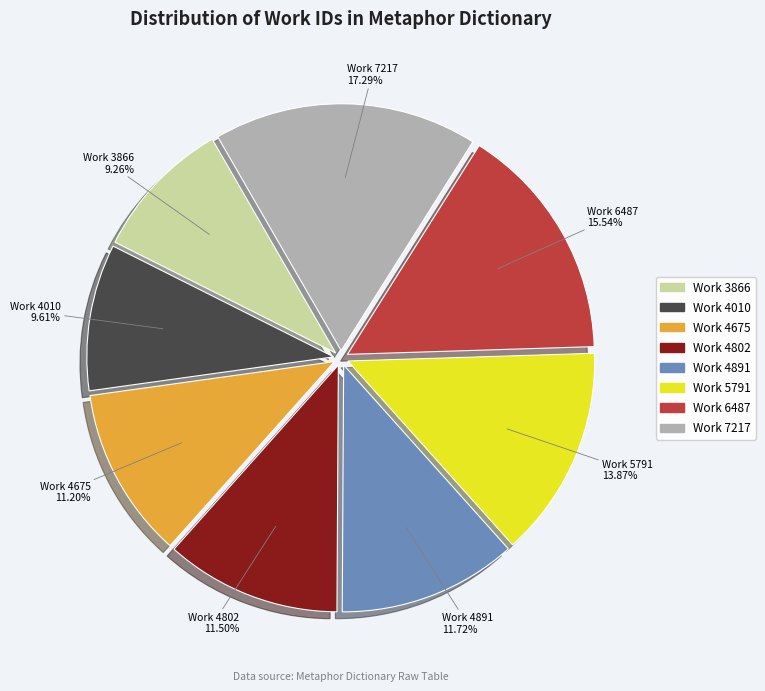

To the nearest percent, what percentage of the pie is Work 4010?

10%